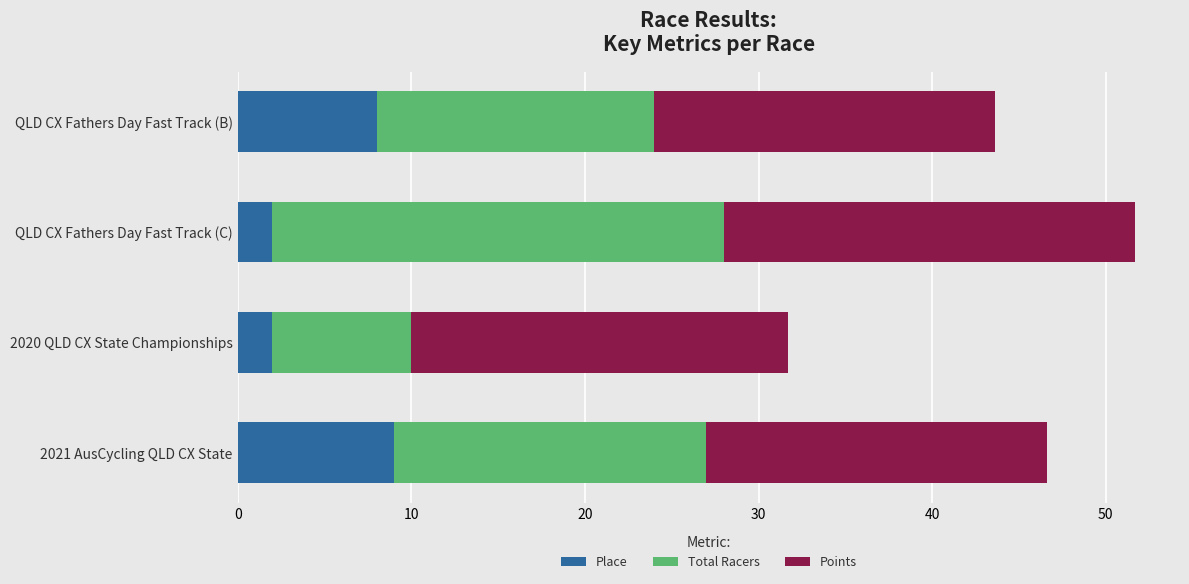

Read the Place value at 2021 AusCycling QLD CX State.

9.0